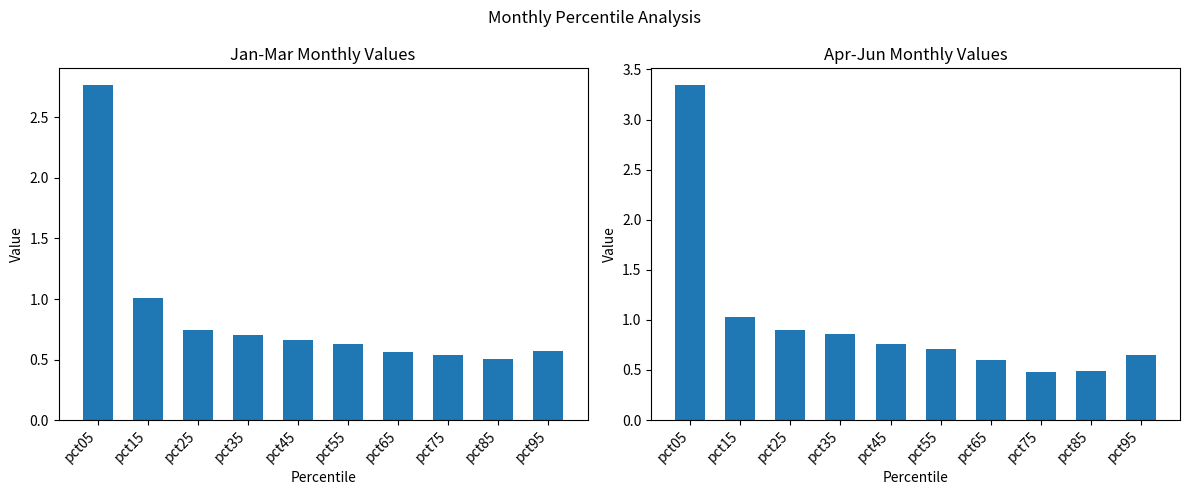

List the series in order of their overall mean, lowest first.

Jan-Mar Avg, Apr-Jun Avg